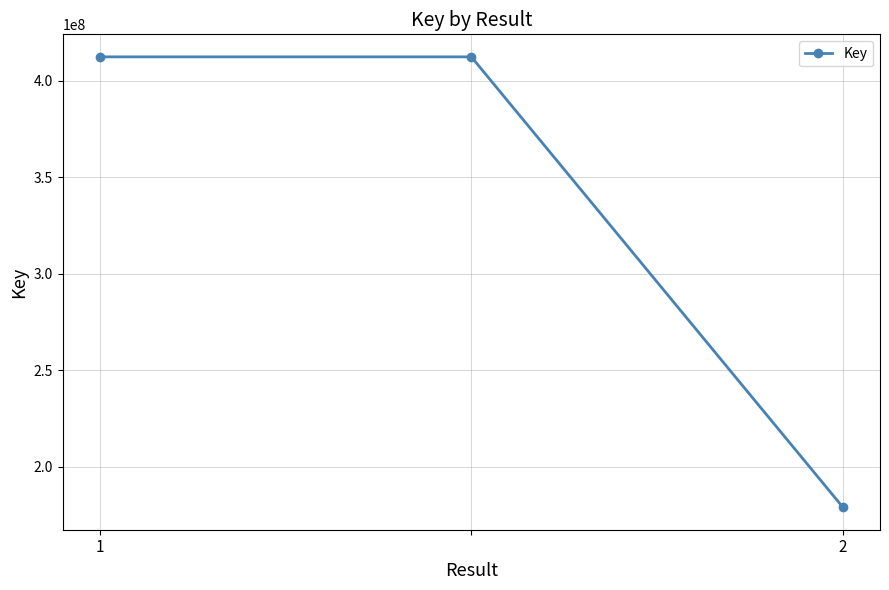

How many data points does each series have?

3